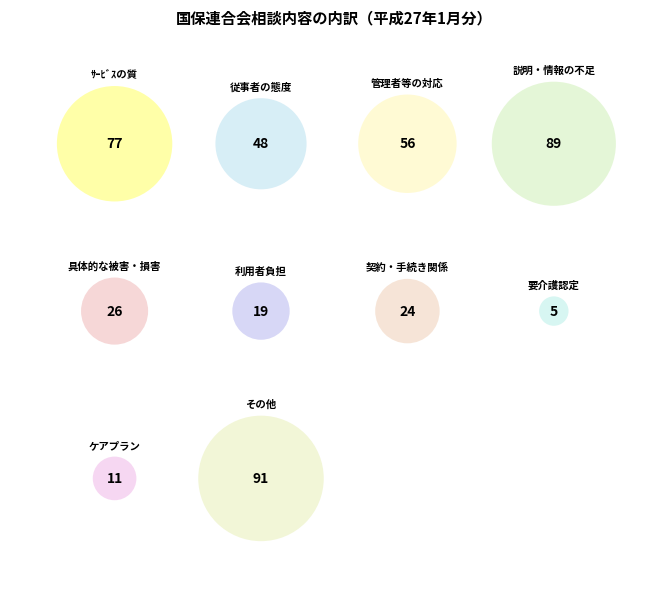

Rank the categories by value from highest to lowest.

その他, 説明・情報の不足, ｻｰﾋﾞｽの質, 管理者等の対応, 従事者の態度, 具体的な被害・損害, 契約・手続き関係, 利用者負担, ケアプラン, 要介護認定